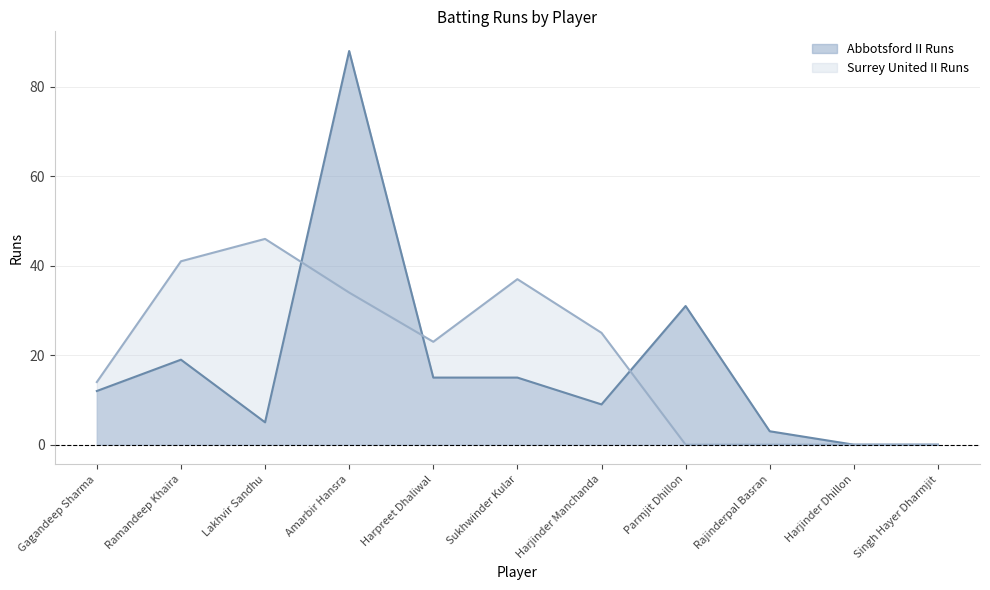

In Abbotsford II Runs, how many points are higher than both neighbors (excluding endpoints)?

3